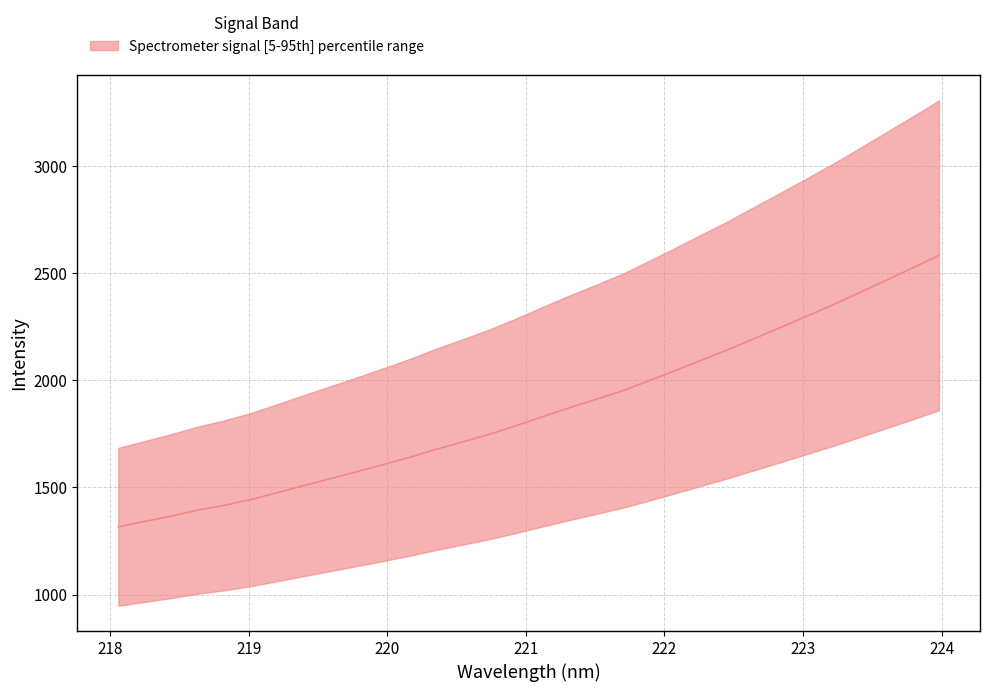

Rank the categories by value from lowest to highest.

218.0596, 218.2508, 218.442, 218.6332, 218.8244, 219.0156, 219.2067, 219.3979, 219.589, 219.7801, 219.9712, 220.1623, 220.3533, 220.5444, 220.7354, 220.9264, 221.1174, 221.3083, 221.4993, 221.6902, 221.8812, 222.0721, 222.263, 222.4538, 222.6447, 222.8355, 223.0264, 223.2172, 223.408, 223.5987, 223.7895, 223.9802